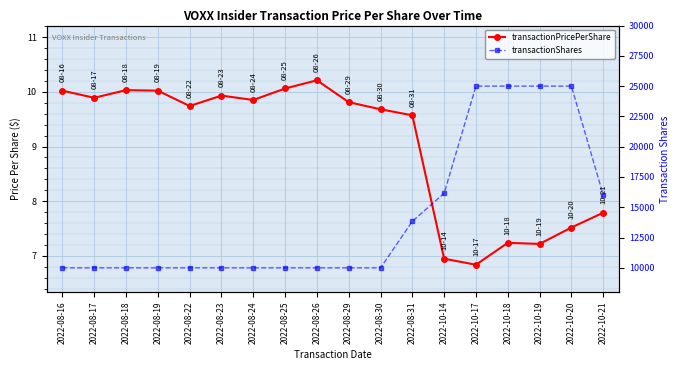

How many interior local valleys does the transactionPricePerShare series have?

5